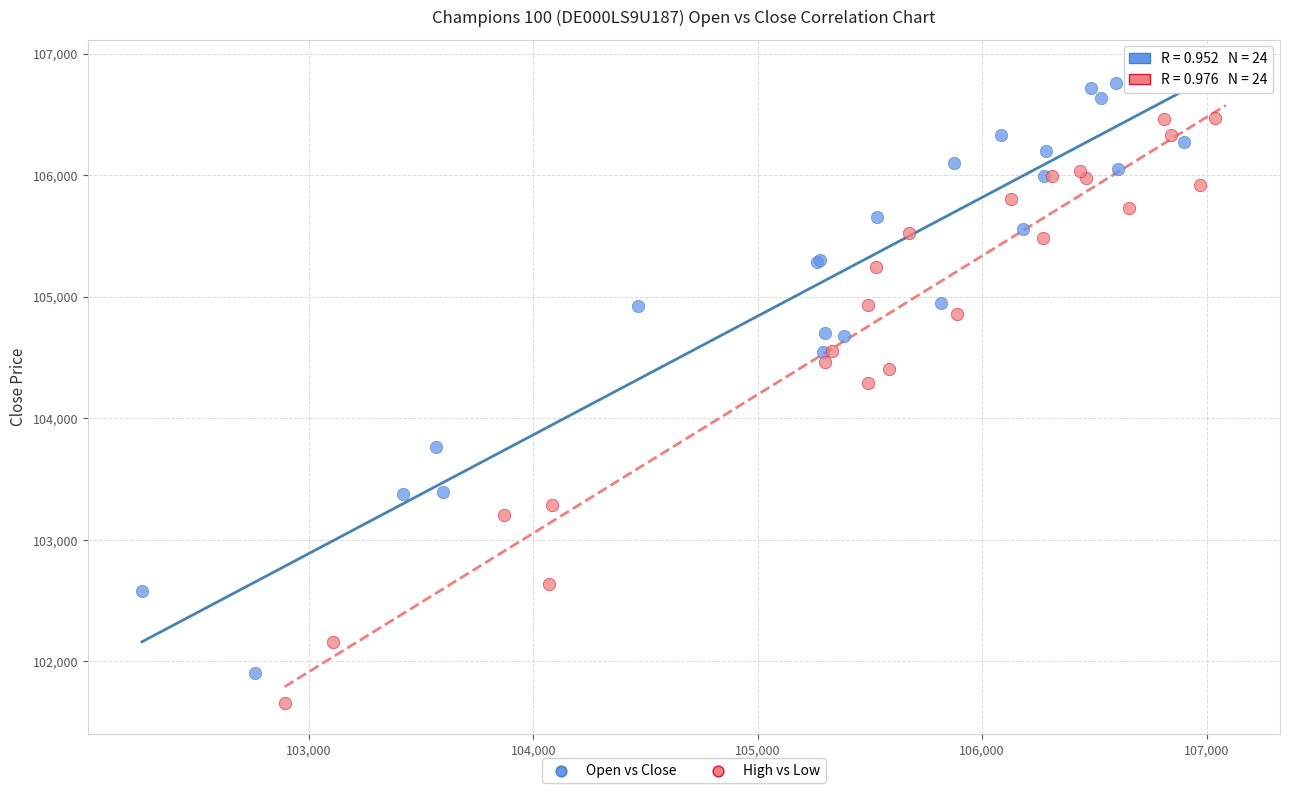

Which series contains the lowest Y value?

High vs Low